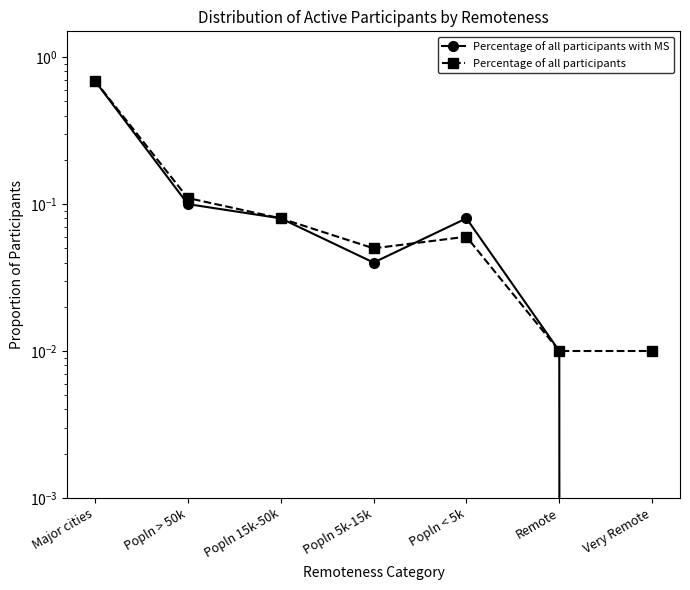

Which series has the widest spread of values?

Percentage of all participants with MS